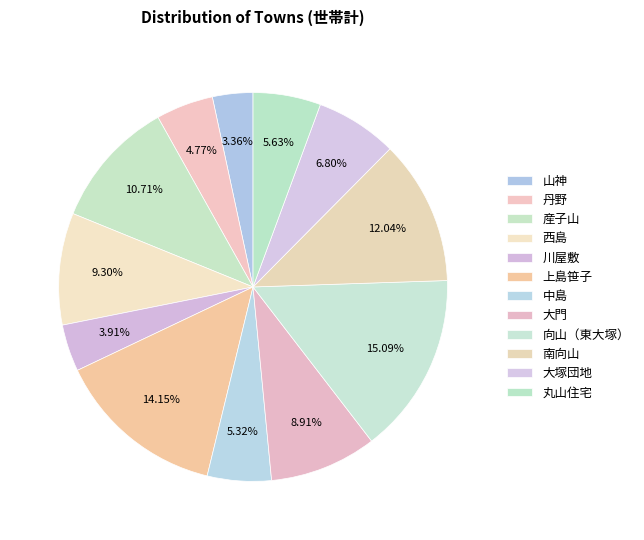

What percentage is the 大門 slice, to the nearest percent?

9%